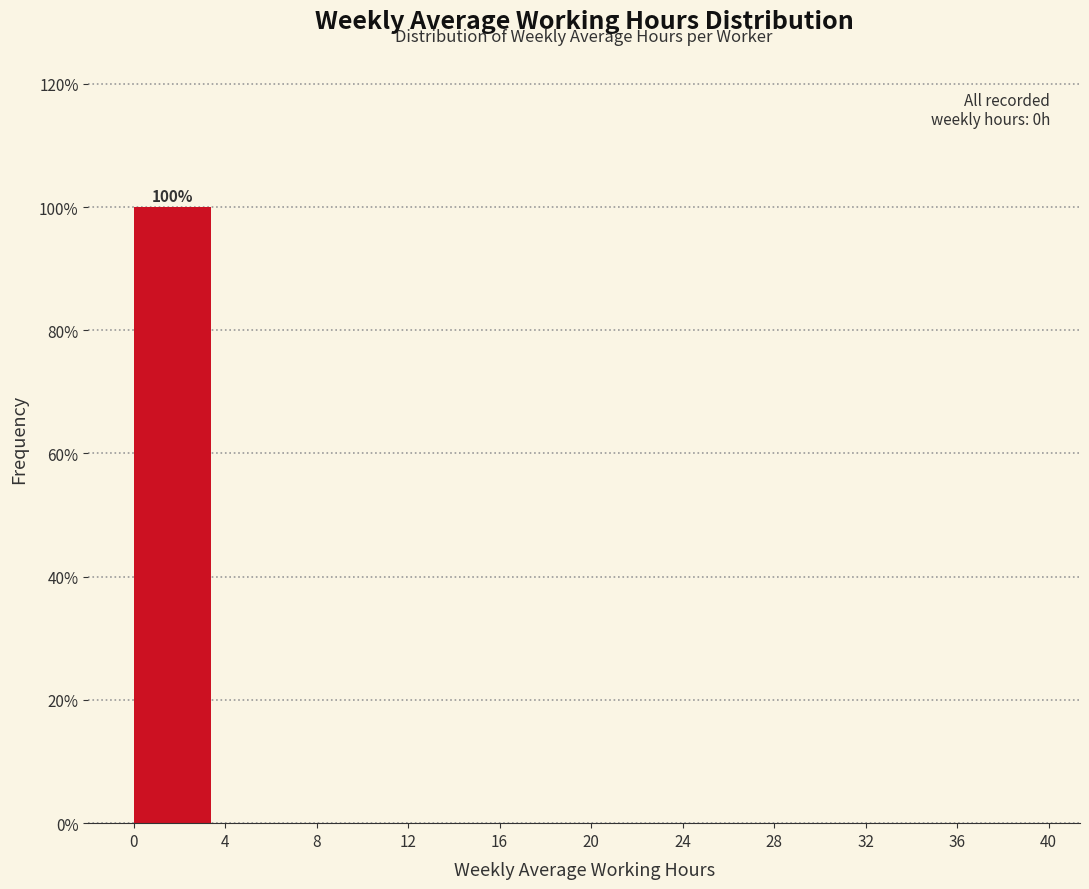

Over which range of the x-axis is the bar tallest?

0 to 4